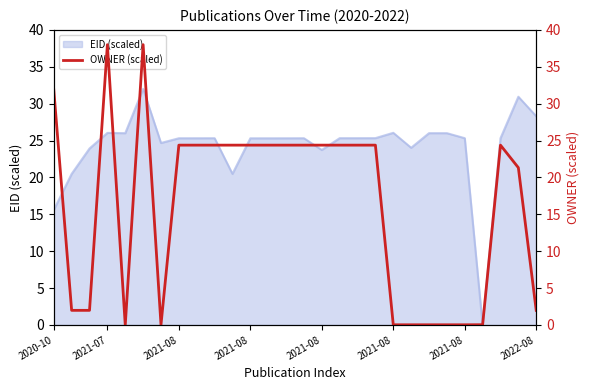

Between 19 and 2022-08, which is larger?

2022-08